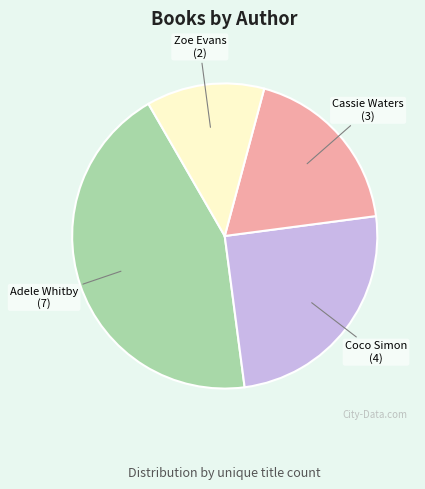

What is the ratio of the value at Adele Whitby to the value at Cassie Waters?

2.3